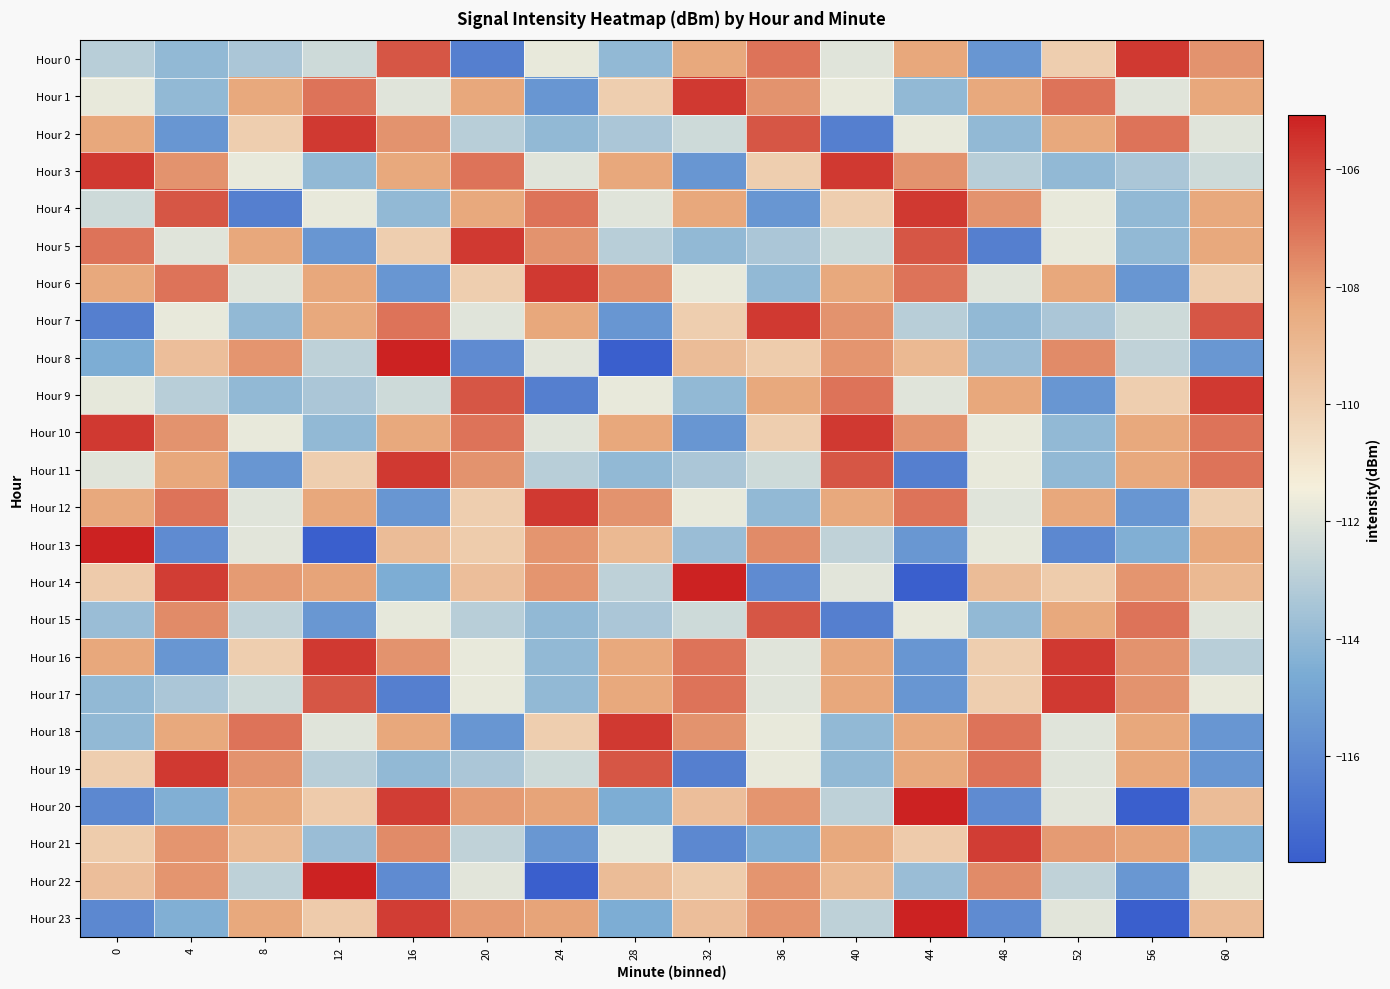

Which series has the largest total across all categories?

Hour 10